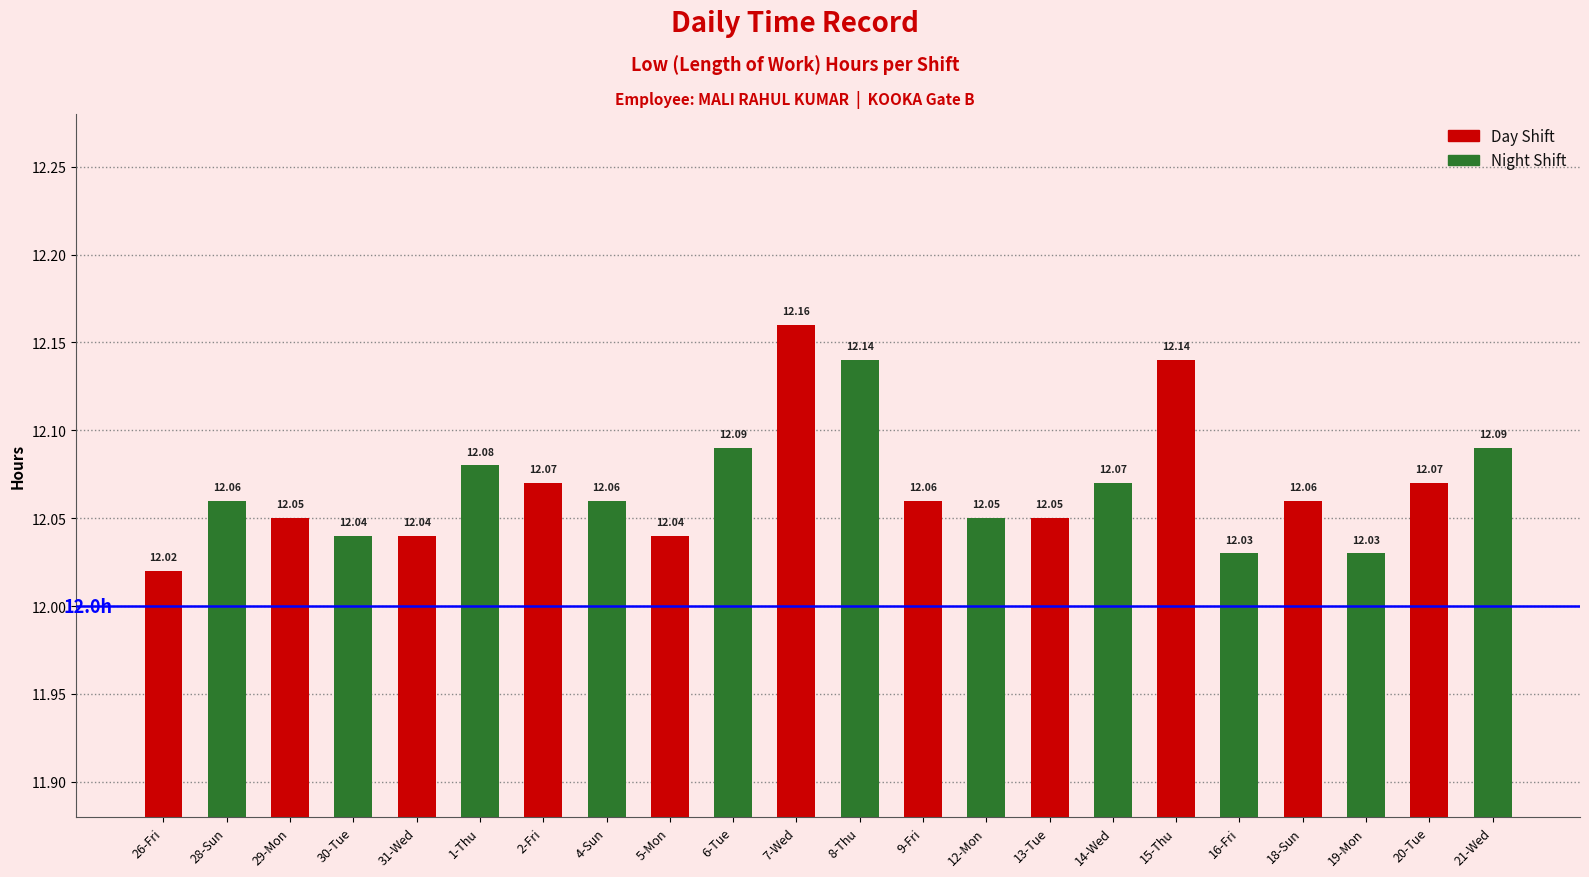

Reading left to right, list all the values displayed in this chart.

12.0	12.1	12.1	12.0	12.0	12.1	12.1	12.1	12.0	12.1	12.2	12.1	12.1	12.1	12.1	12.1	12.1	12.0	12.1	12.0	12.1	12.1